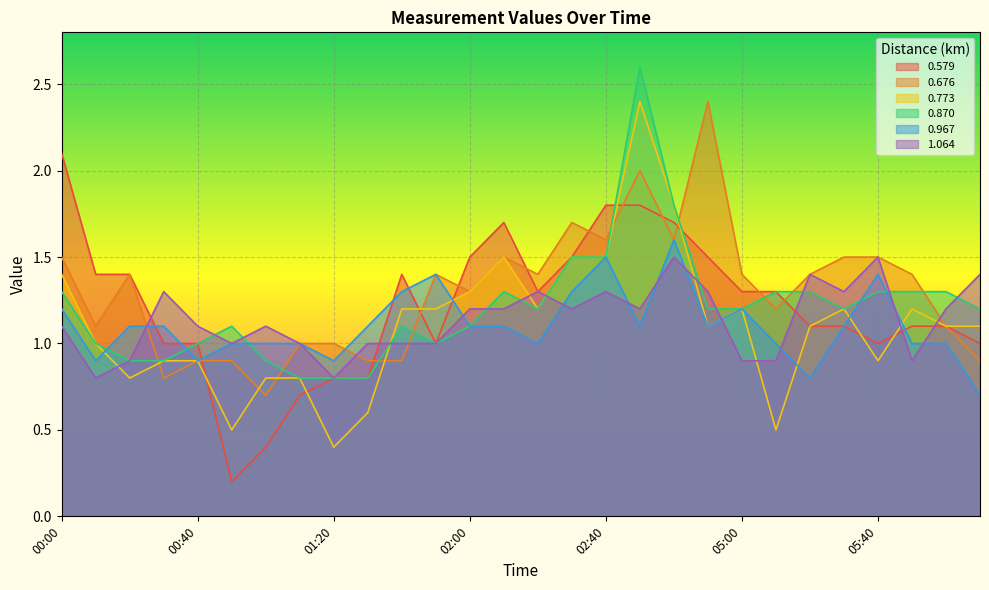

Reading left to right, what are all the values shown in this chart?

0.579: 2.1	1.4	1.4	1.0	1.0	0.2	0.4	0.7	0.8	0.8	1.4	1.0	1.5	1.7	1.3	1.5	1.8	1.8	1.7	1.5	1.3	1.3	1.1	1.1	1.0	1.1	1.1	1.0
0.676: 1.5	1.1	1.4	0.8	0.9	0.9	0.7	1.0	1.0	0.9	0.9	1.4	1.3	1.5	1.4	1.7	1.6	2.0	1.6	2.4	1.4	1.2	1.4	1.5	1.5	1.4	1.1	0.9
0.773: 1.4	1.0	0.8	0.9	0.9	0.5	0.8	0.8	0.4	0.6	1.2	1.2	1.3	1.5	1.2	1.5	1.5	2.4	1.8	1.1	1.2	0.5	1.1	1.2	0.9	1.2	1.1	1.1
0.870: 1.3	1.0	0.9	0.9	1.0	1.1	0.9	0.8	0.8	0.8	1.1	1.0	1.1	1.3	1.2	1.5	1.5	2.6	1.8	1.2	1.2	1.3	1.3	1.2	1.3	1.3	1.3	1.2
0.967: 1.2	0.9	1.1	1.1	0.9	1.0	1.0	1.0	0.9	1.1	1.3	1.4	1.1	1.1	1.0	1.3	1.5	1.1	1.6	1.1	1.2	1.0	0.8	1.1	1.4	1.0	1.0	0.7
1.064: 1.1	0.8	0.9	1.3	1.1	1.0	1.1	1.0	0.8	1.0	1.0	1.0	1.2	1.2	1.3	1.2	1.3	1.2	1.5	1.3	0.9	0.9	1.4	1.3	1.5	0.9	1.2	1.4